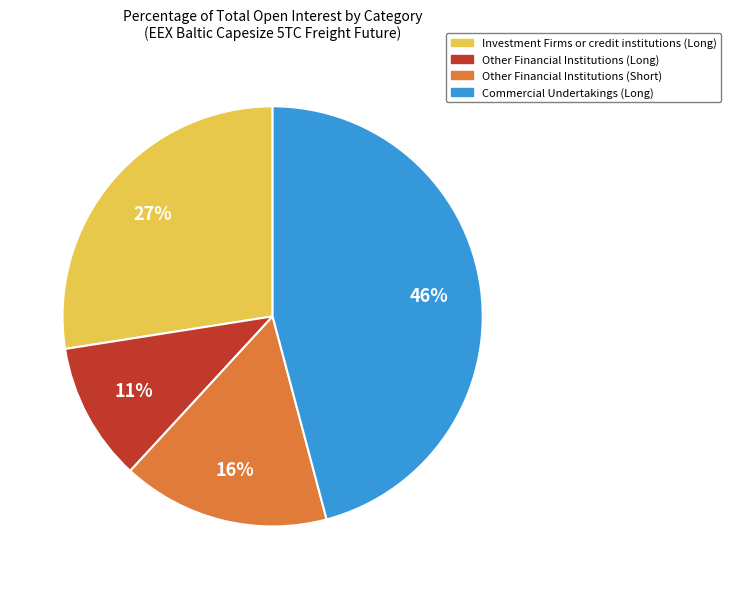

What is the smallest slice in the pie chart?

Other Financial Institutions (Long)